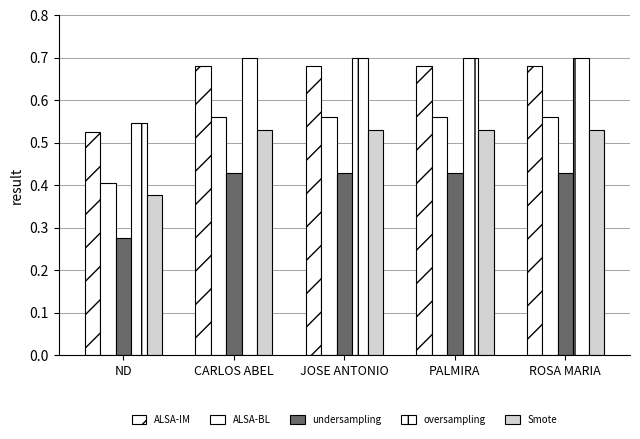

How many bars are there in total?

25